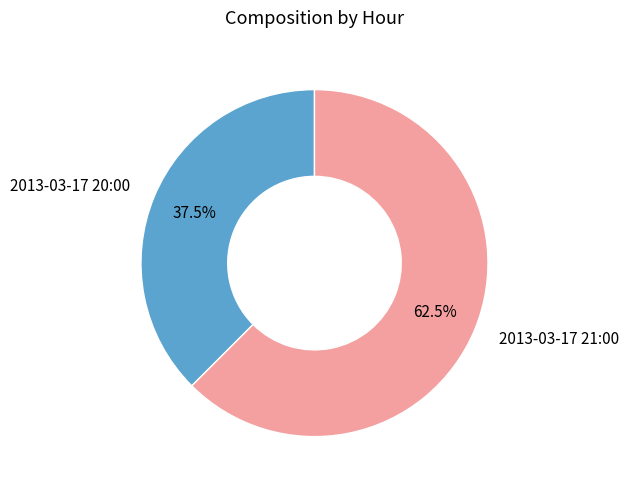

How many segments does this pie chart have?

2